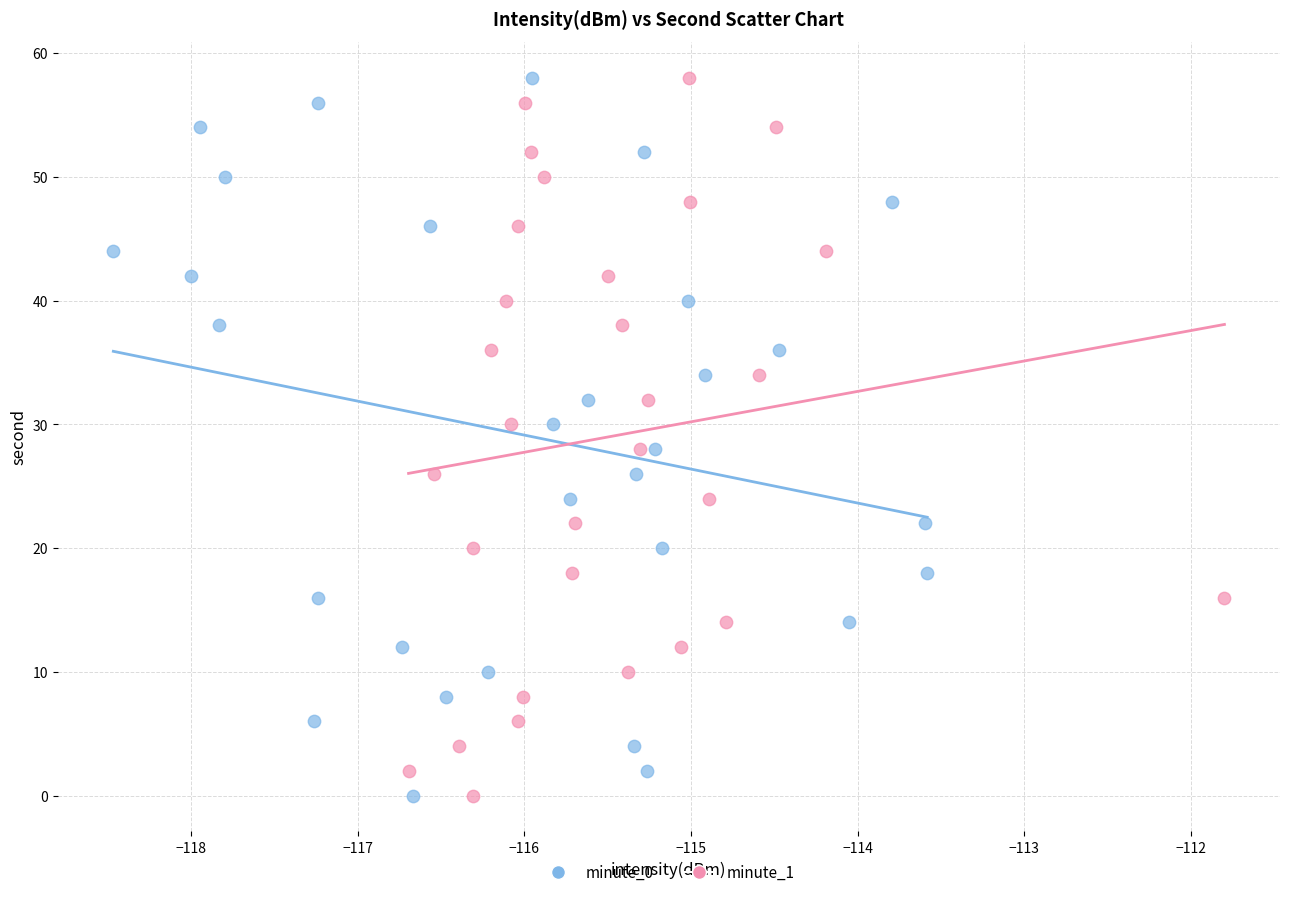

What are all the series names shown in the legend?

minute_0, minute_1